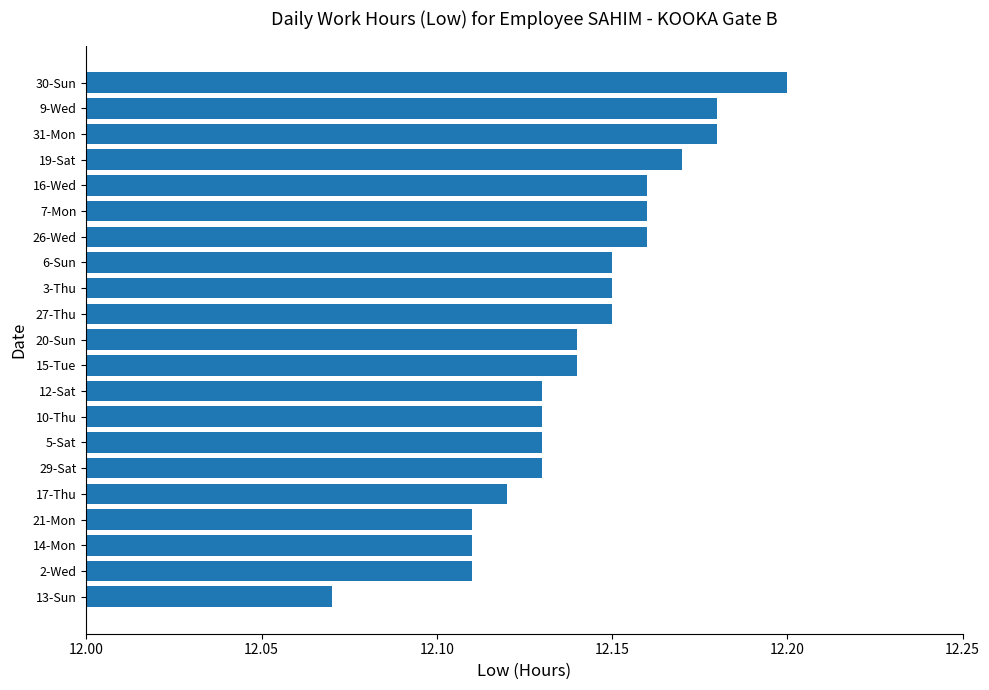

Which category has the lowest value across all series?

13-Sun